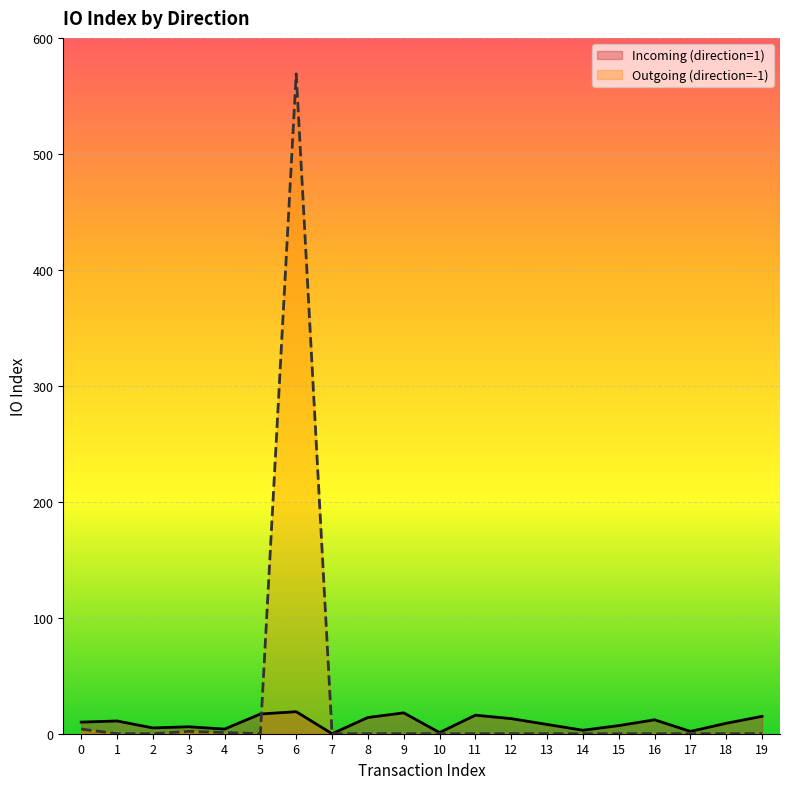

What is the sum of all Incoming (direction=1) values?

190